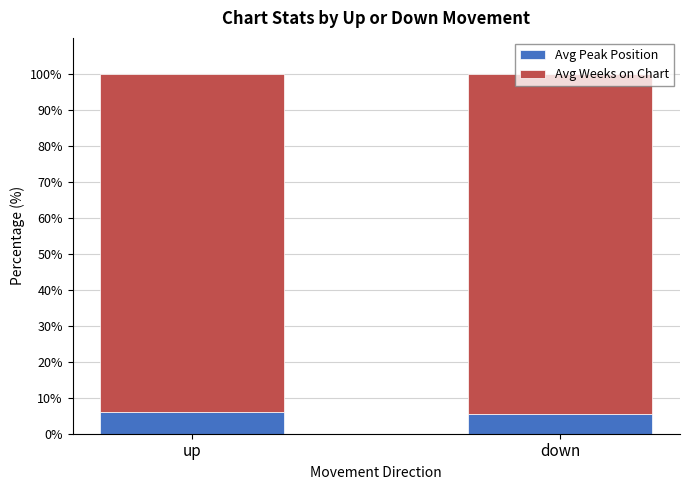

What is the approximate value of Avg Peak Position at down?

5.5